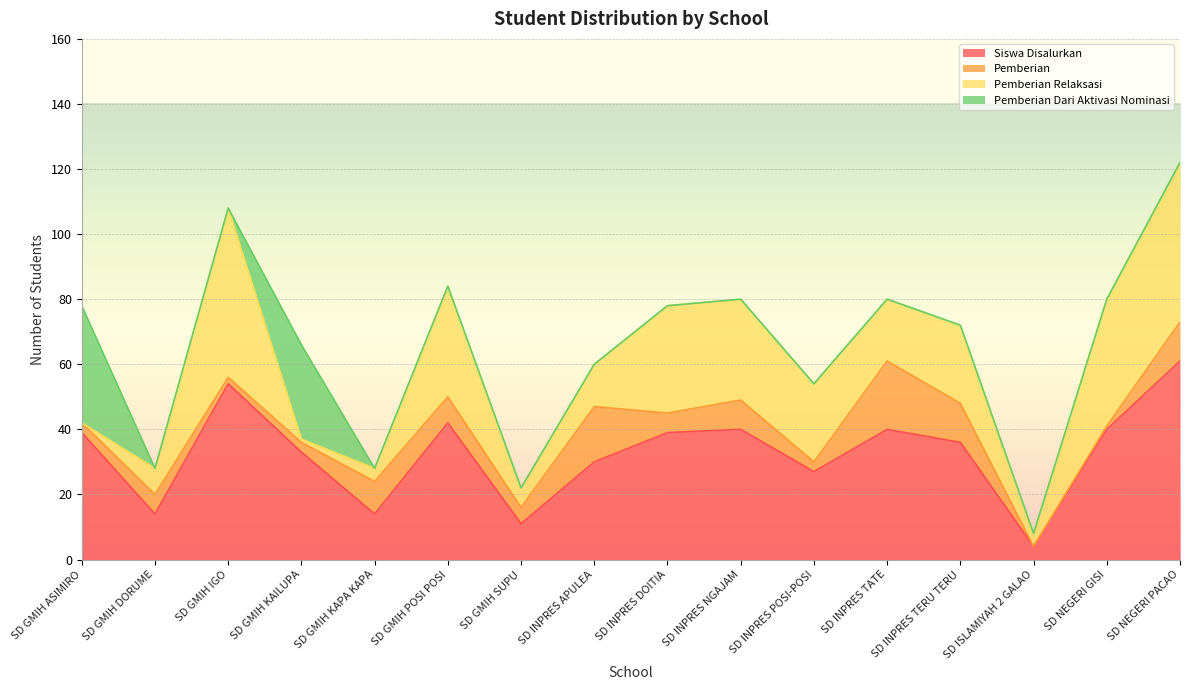

How many data points in Pemberian Relaksasi are above 24?

6